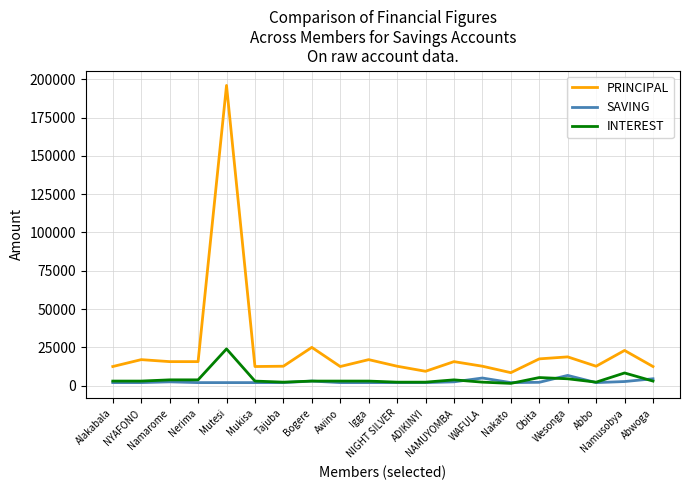

List the series in order of their peak value, highest first.

PRINCIPAL, INTEREST, SAVING